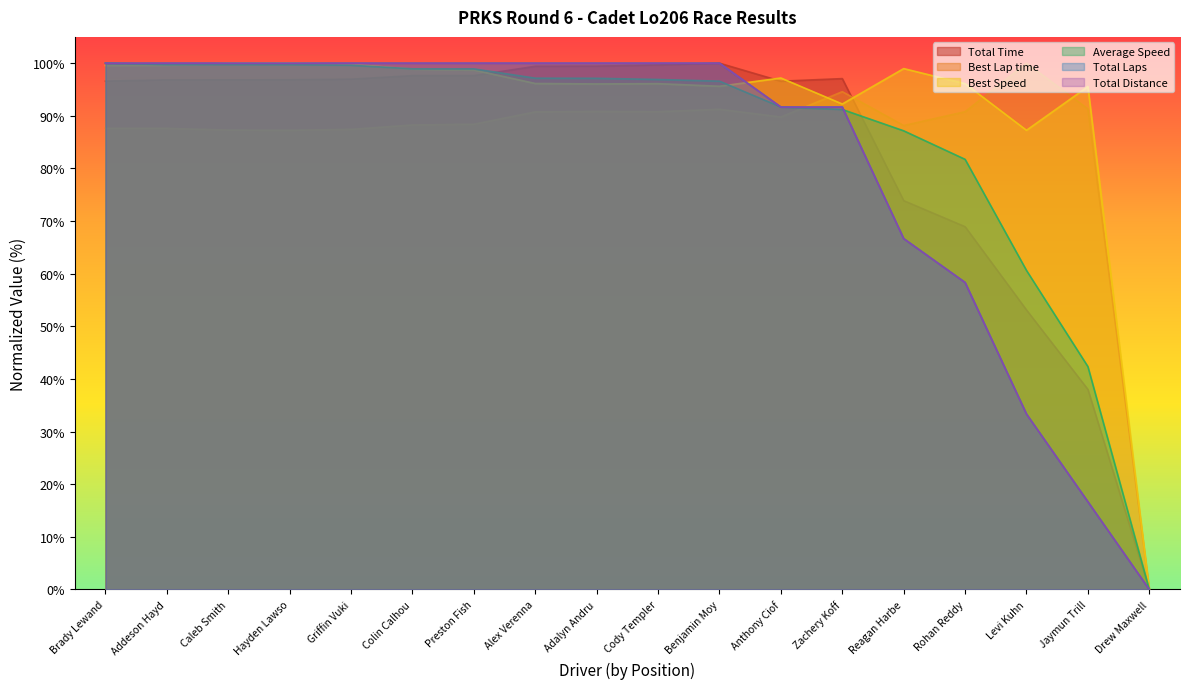

What position from the left is Jaymun Trill?

17